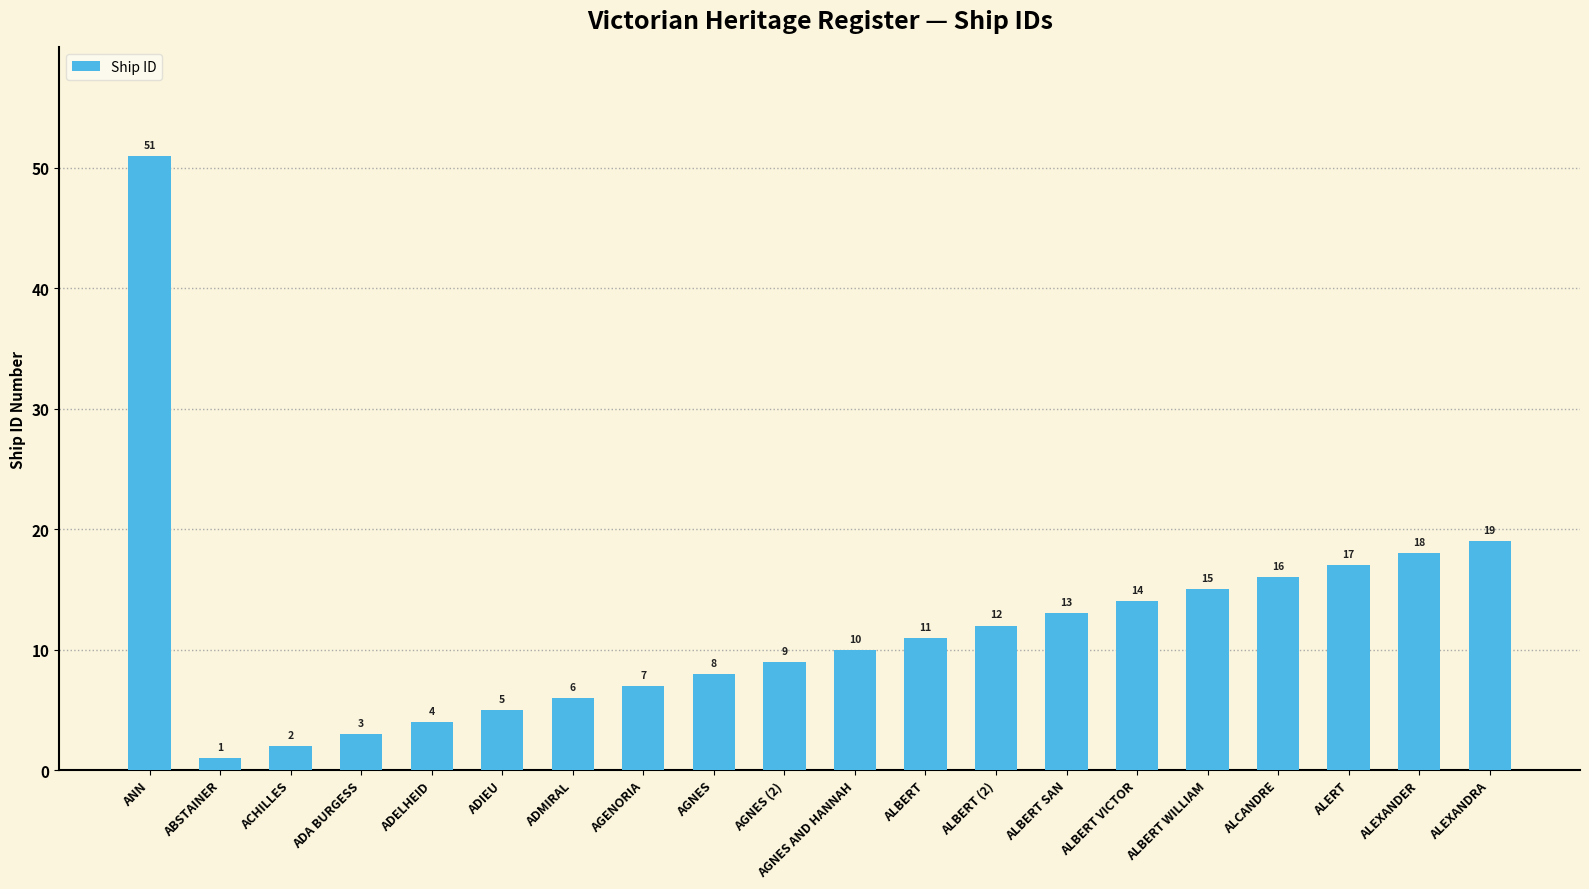

True or false: the data shows 4 at ADMIRAL.

False